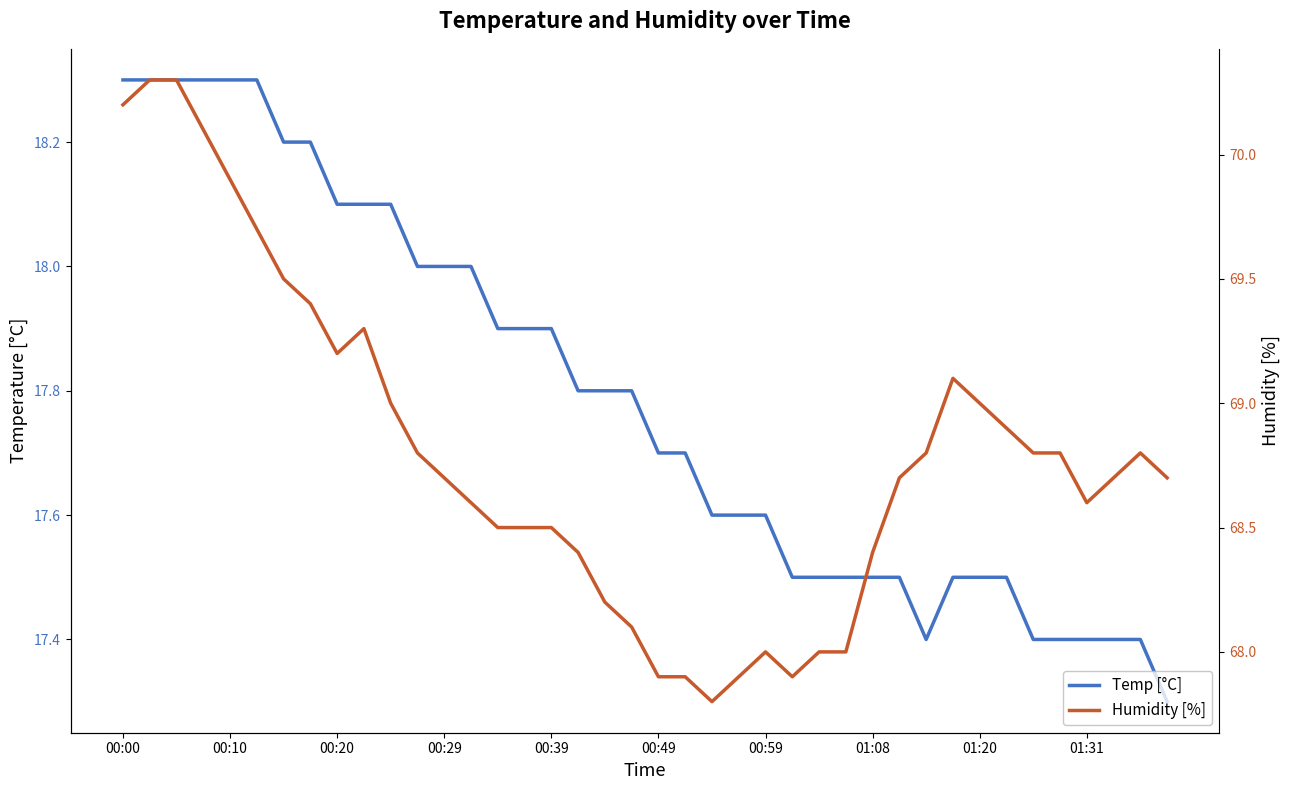

What is the maximum value for Temp [°C]?

18.3